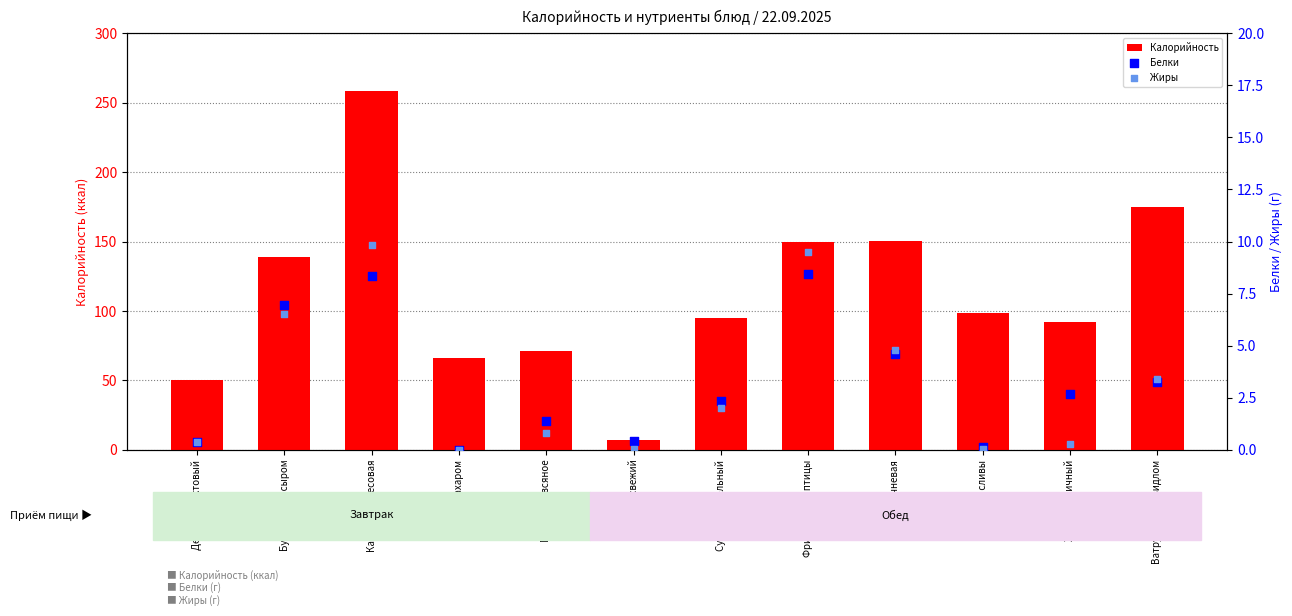

Which series reaches the maximum Y coordinate?

Калорийность